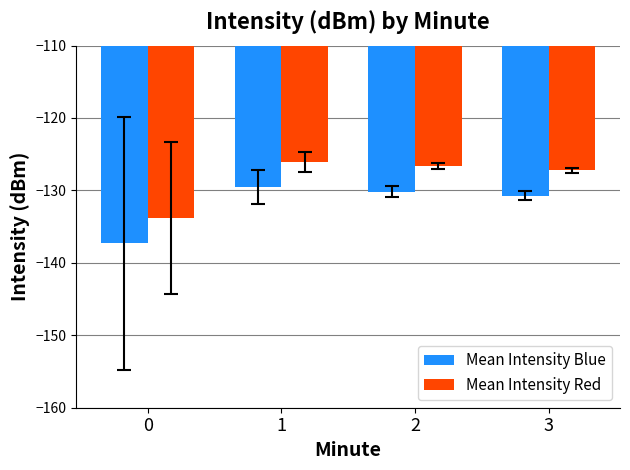

What is the spread (max minus min) of values at 3?

3.5